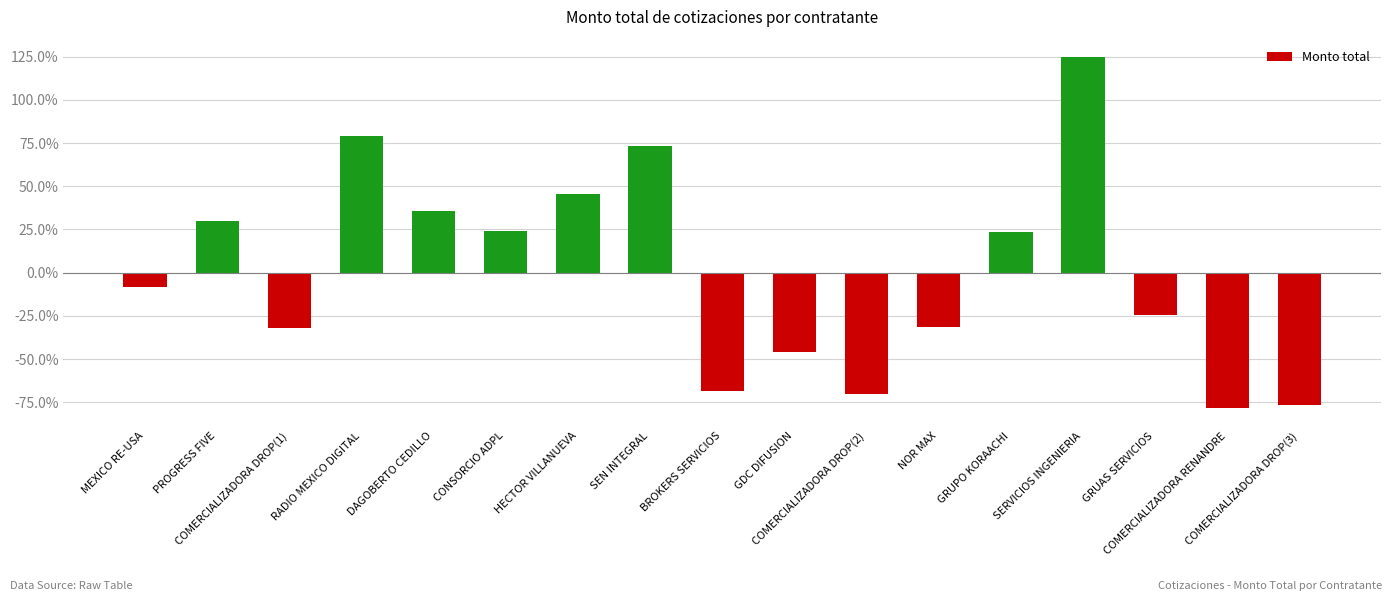

Where does the data first go above -8?

PROGRESS FIVE